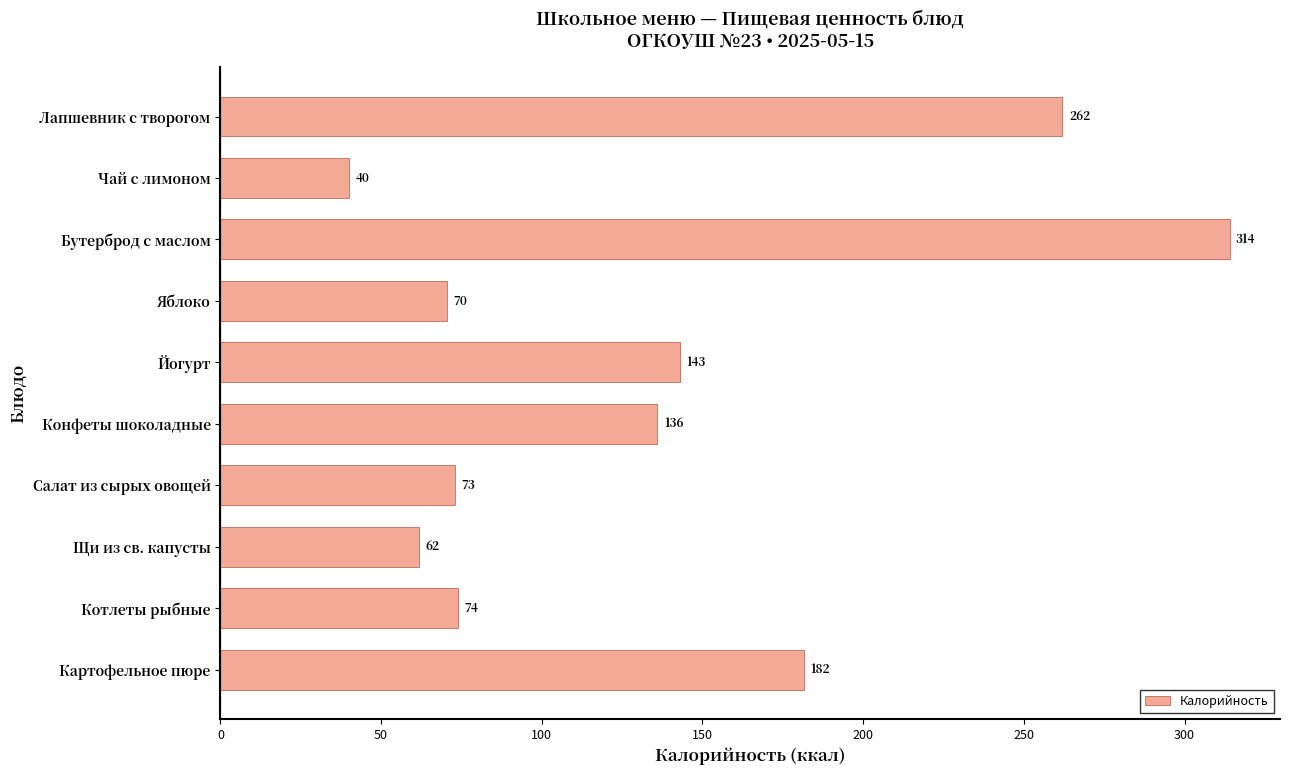

What is the sum of the values at Котлеты рыбные and Салат из сырых овощей?

147.0